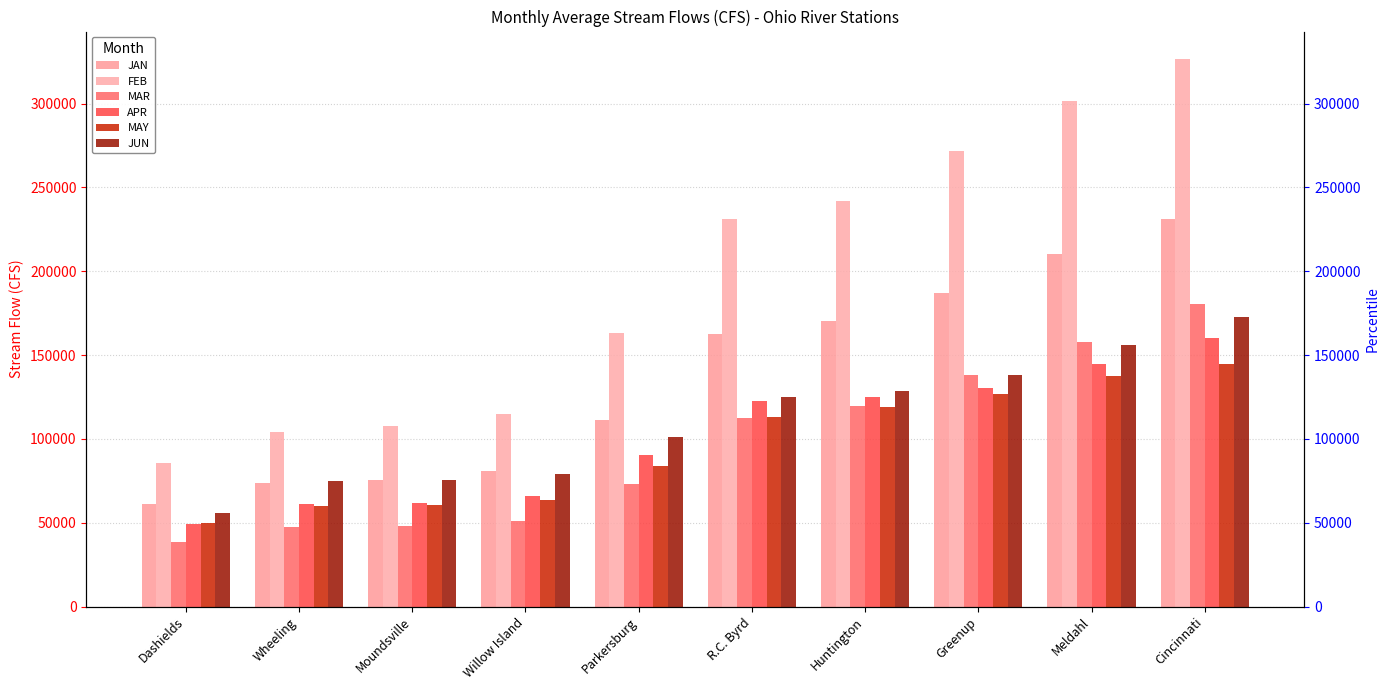

What is the average value of the APR series?

101131.3